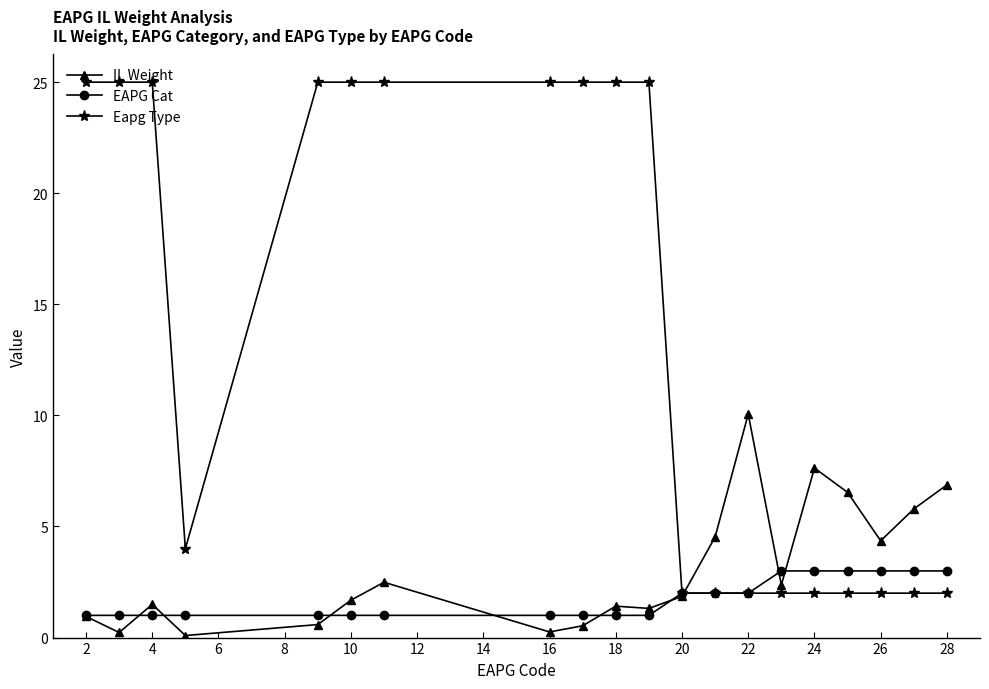

Which series has the widest spread of values?

Eapg Type